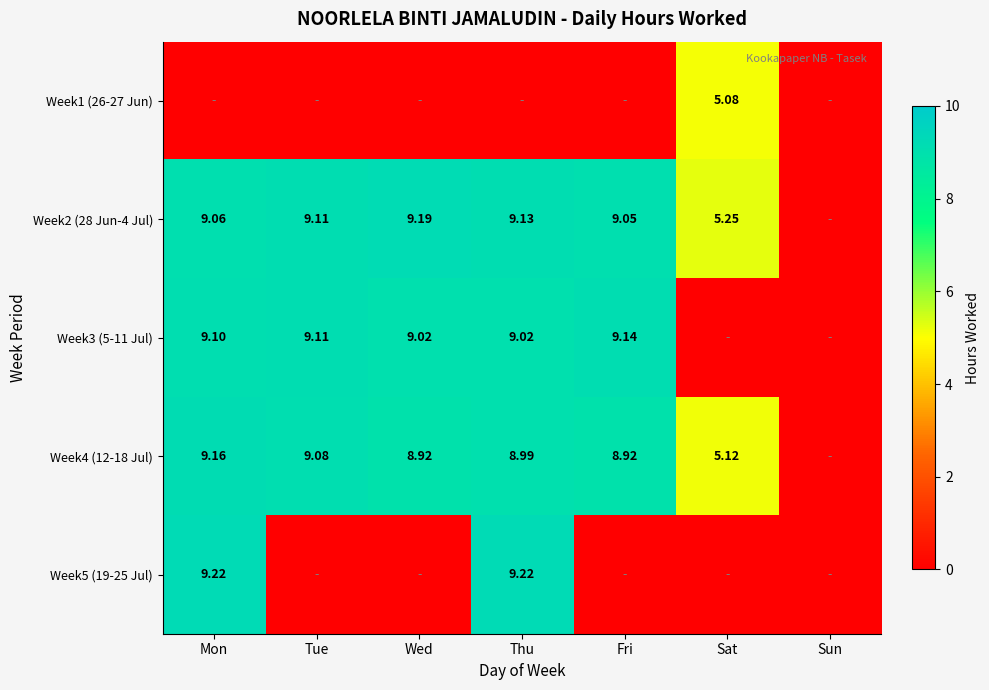

At how many categories does at least one series exceed 6?

5